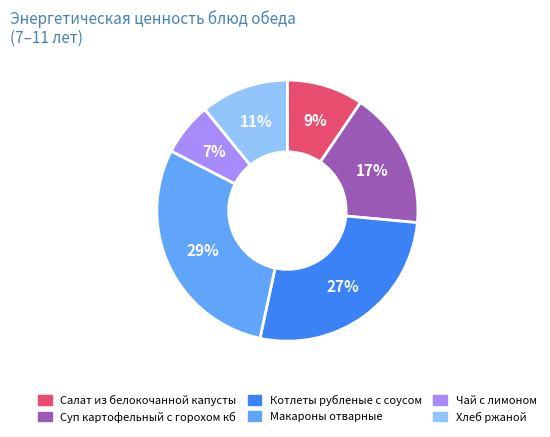

Between Суп картофельный с горохом кб and Хлеб ржаной, which is larger?

Суп картофельный с горохом кб